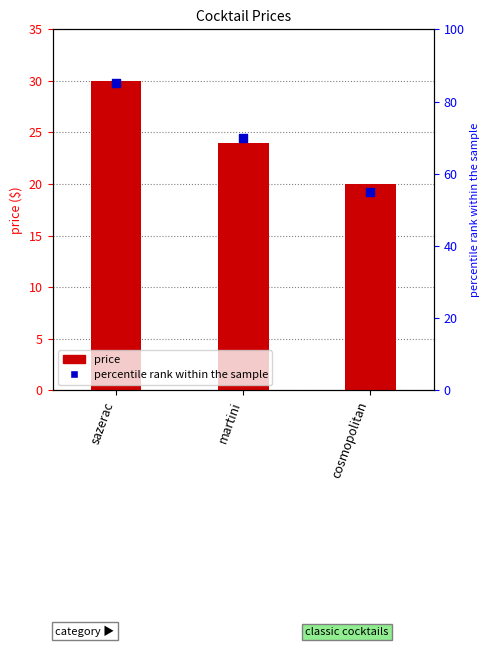

Is the value of percentile rank within the sample at cosmopolitan greater than the value of price at cosmopolitan?

Yes